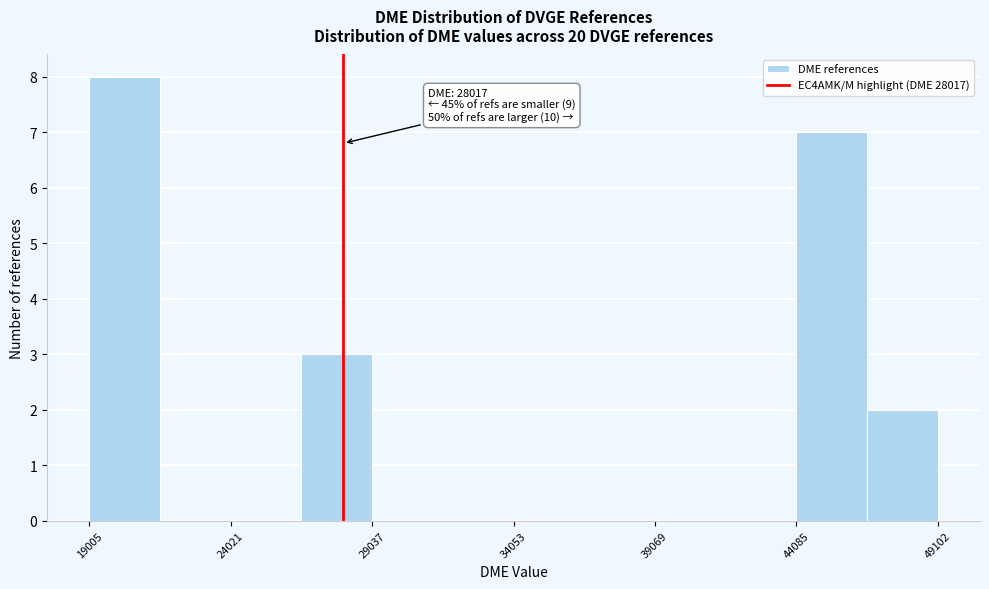

Around what value on the x-axis is the tallest bar? Give the approximate position of its centre, as read against the axis.

20000